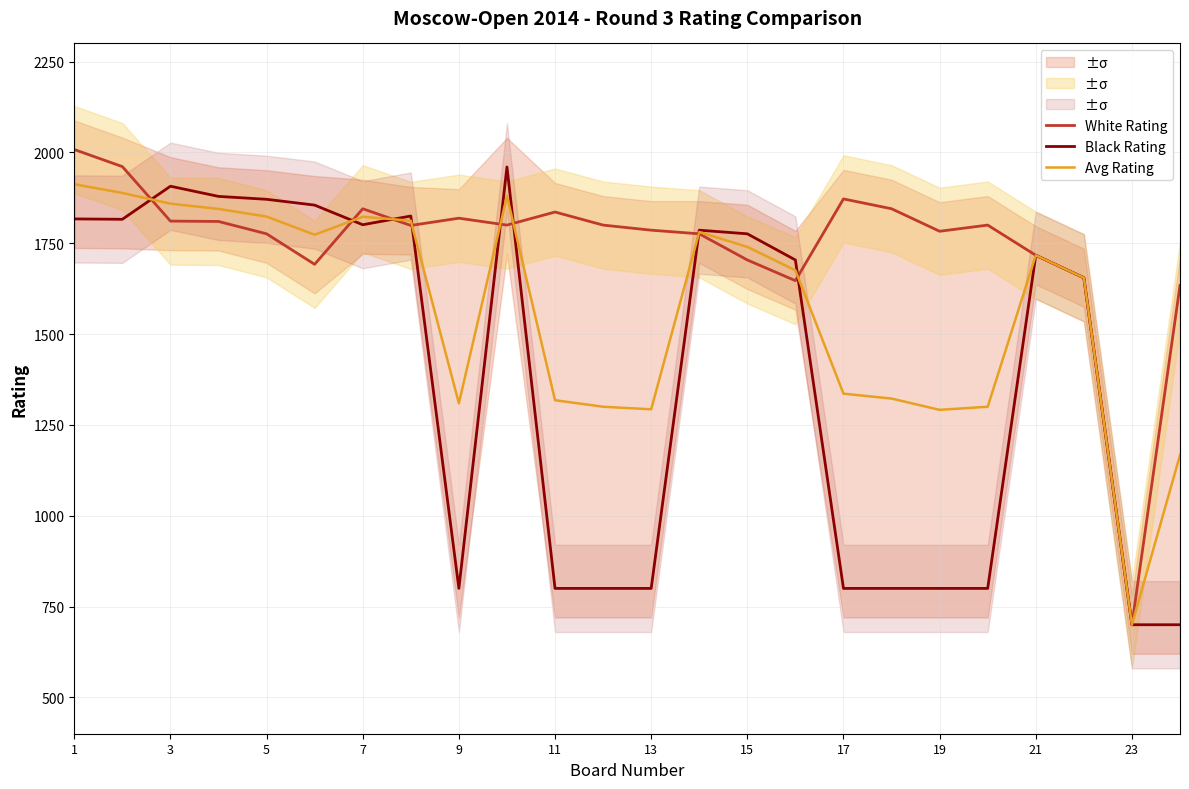

In Avg Rating, how many points are lower than both neighbors (excluding endpoints)?

5